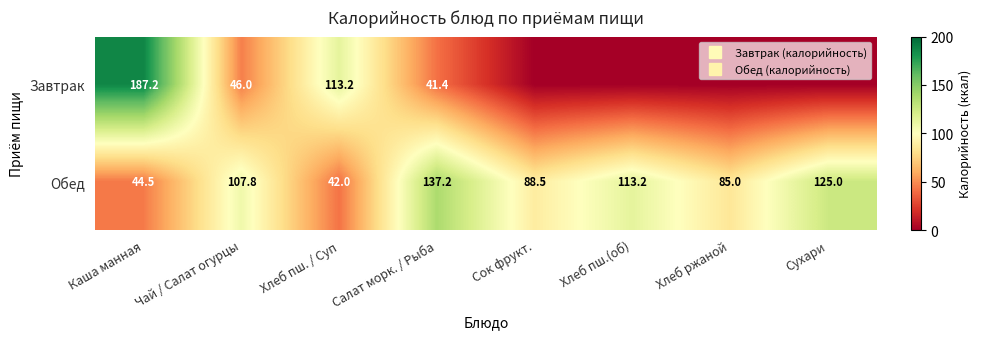

List the series in order of their peak value, lowest first.

Обед, Завтрак